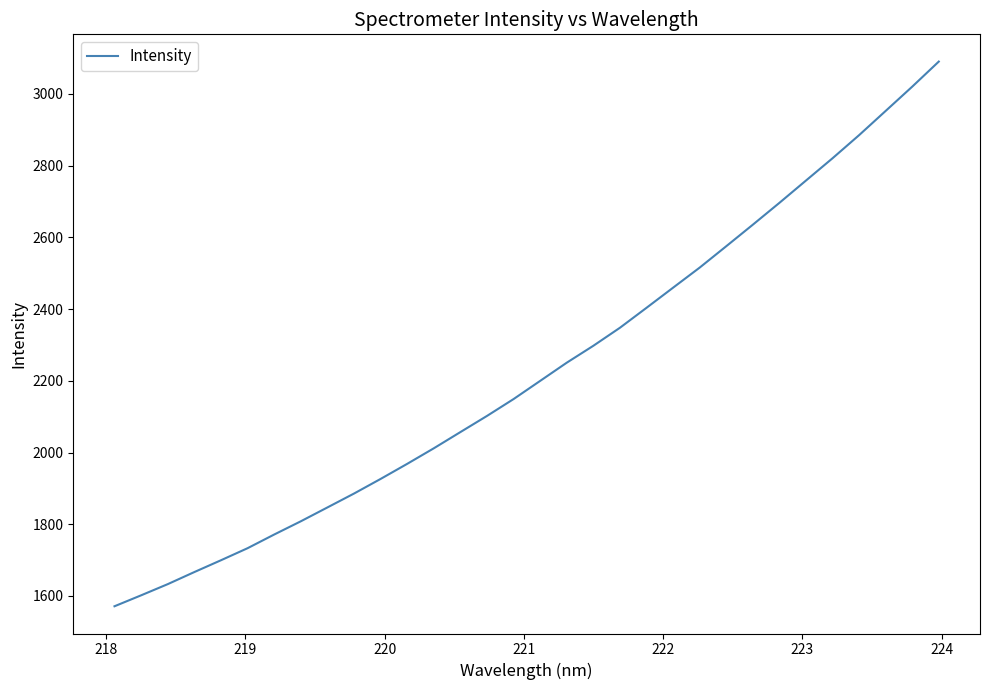

What is the greatest value displayed?

3090.4